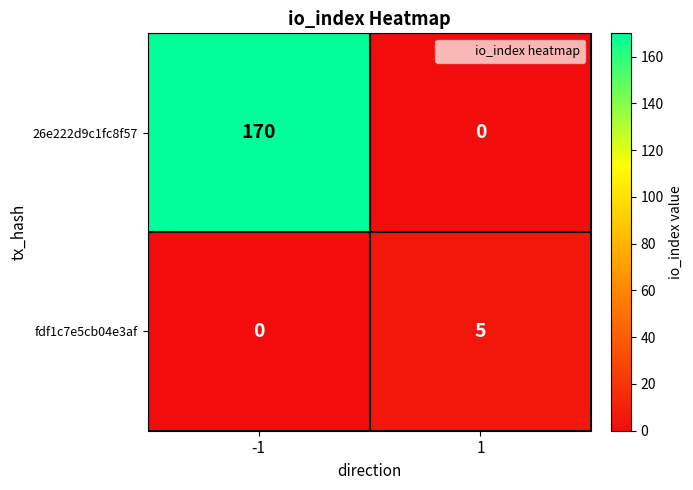

List the series in order of their overall mean, highest first.

26e222d9c1fc8f57, fdf1c7e5cb04e3af